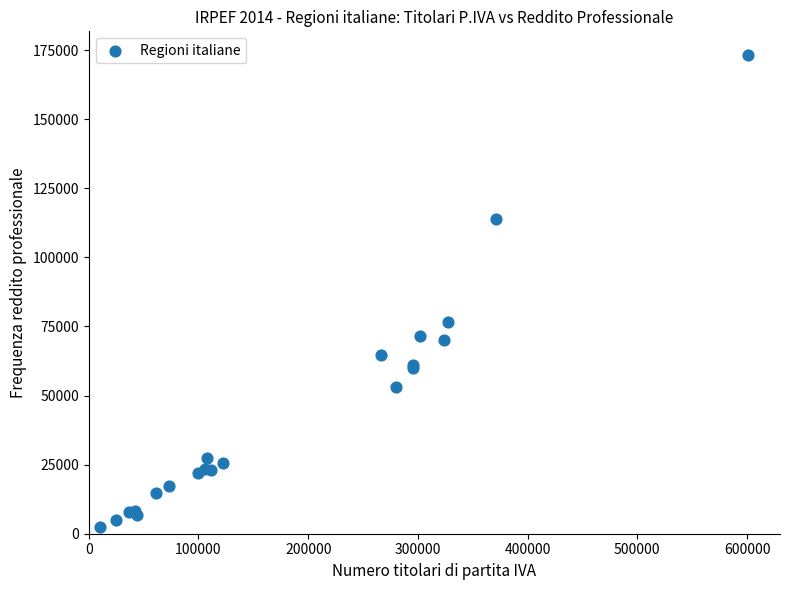

What Y value in the scatter plot is closest to 87934?

76730